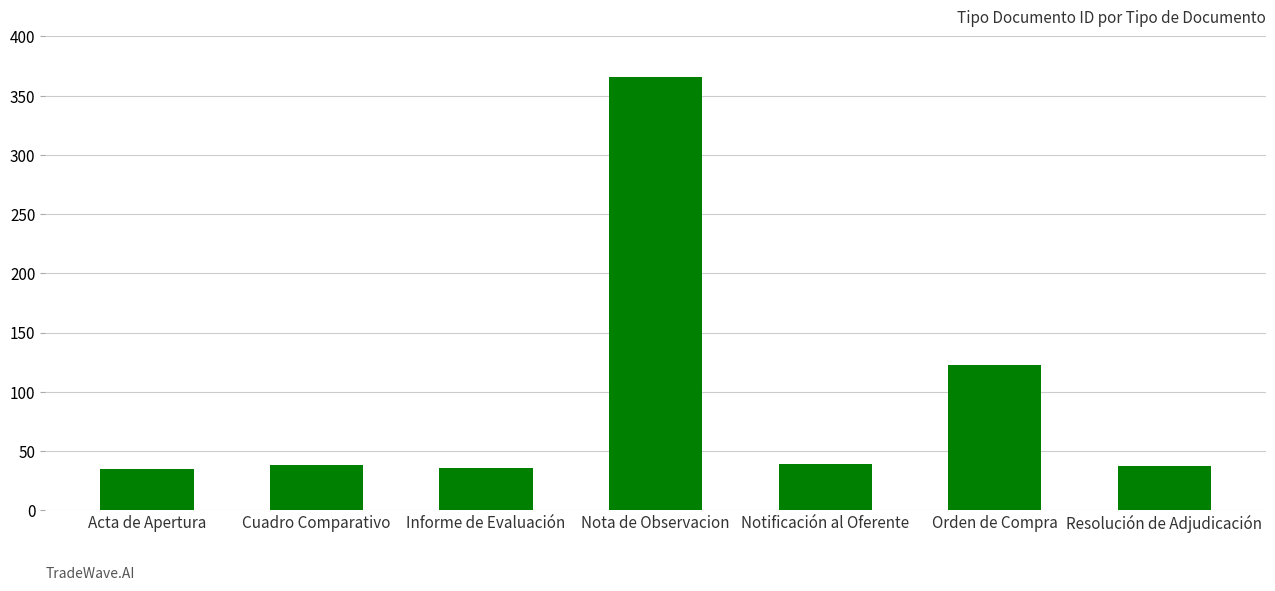

What is the difference between the second highest and minimum values?

88